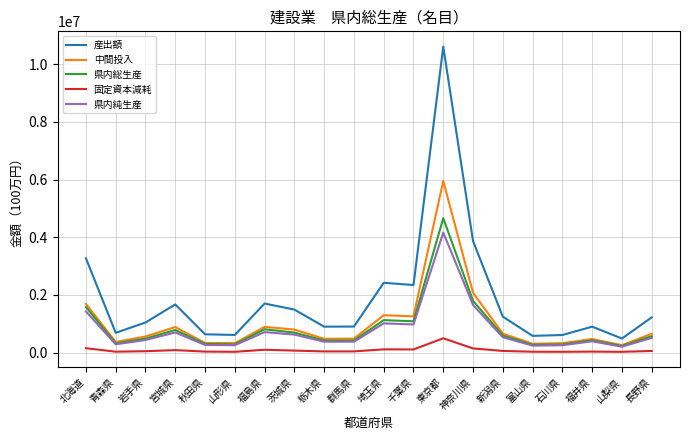

True or false: 産出額 and 中間投入 intersect in this chart.

False